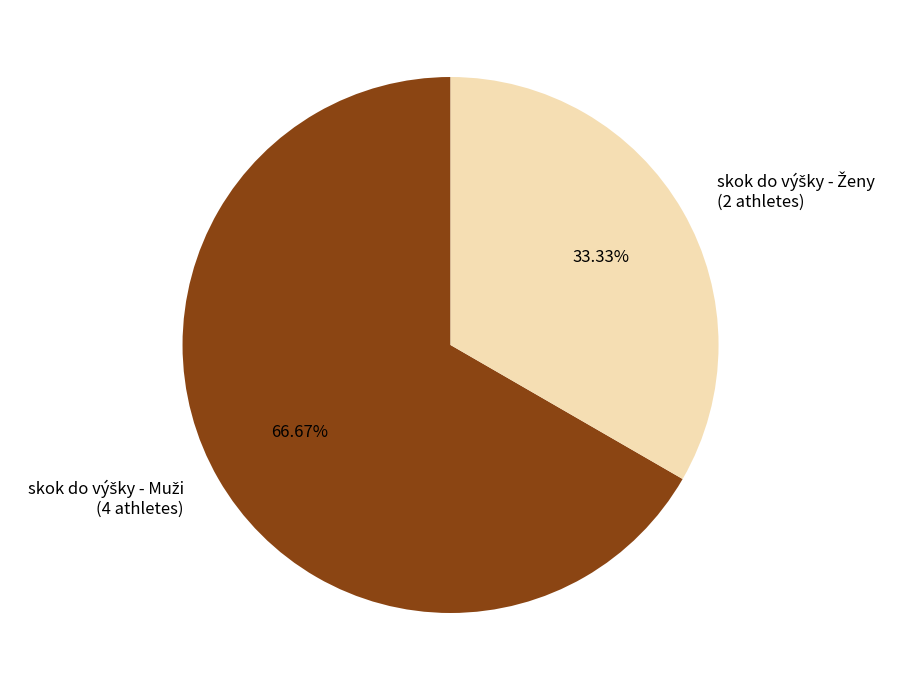

Does any single category account for the majority?

Yes